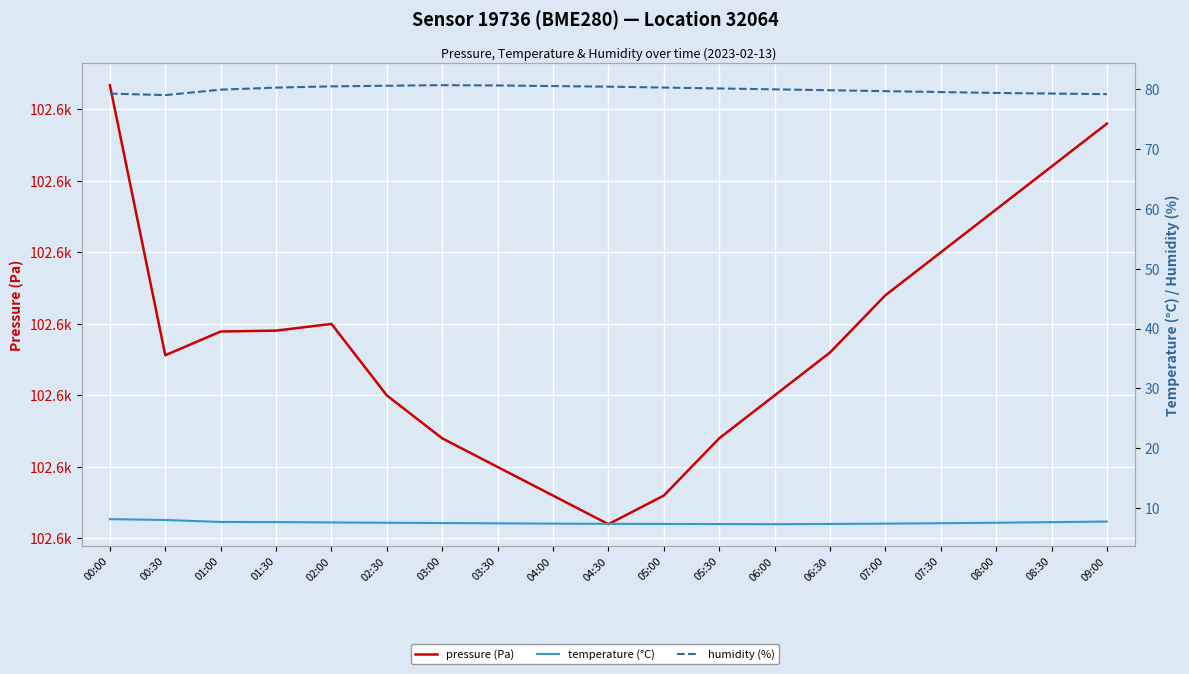

What is the difference between the maximum and second lowest values in the pressure (Pa) series?

28.7